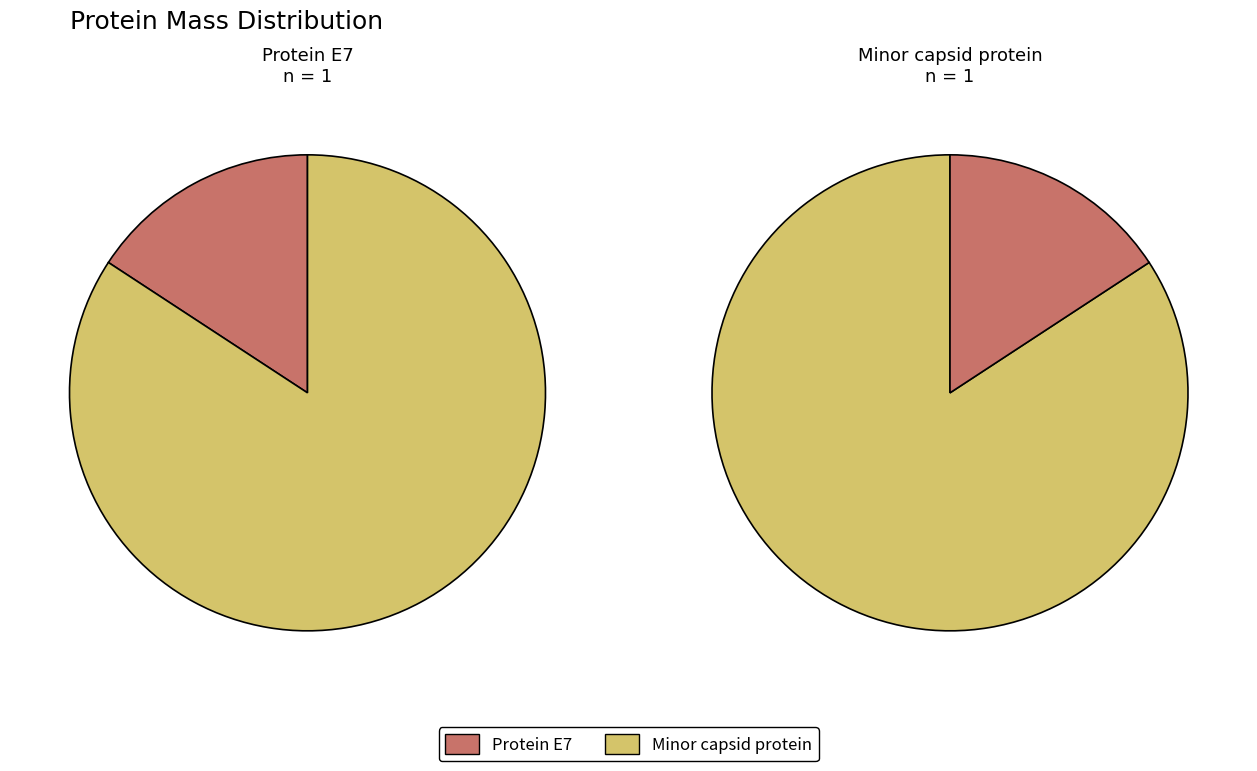

Is it true that Protein E7 is 16% of the pie?

True